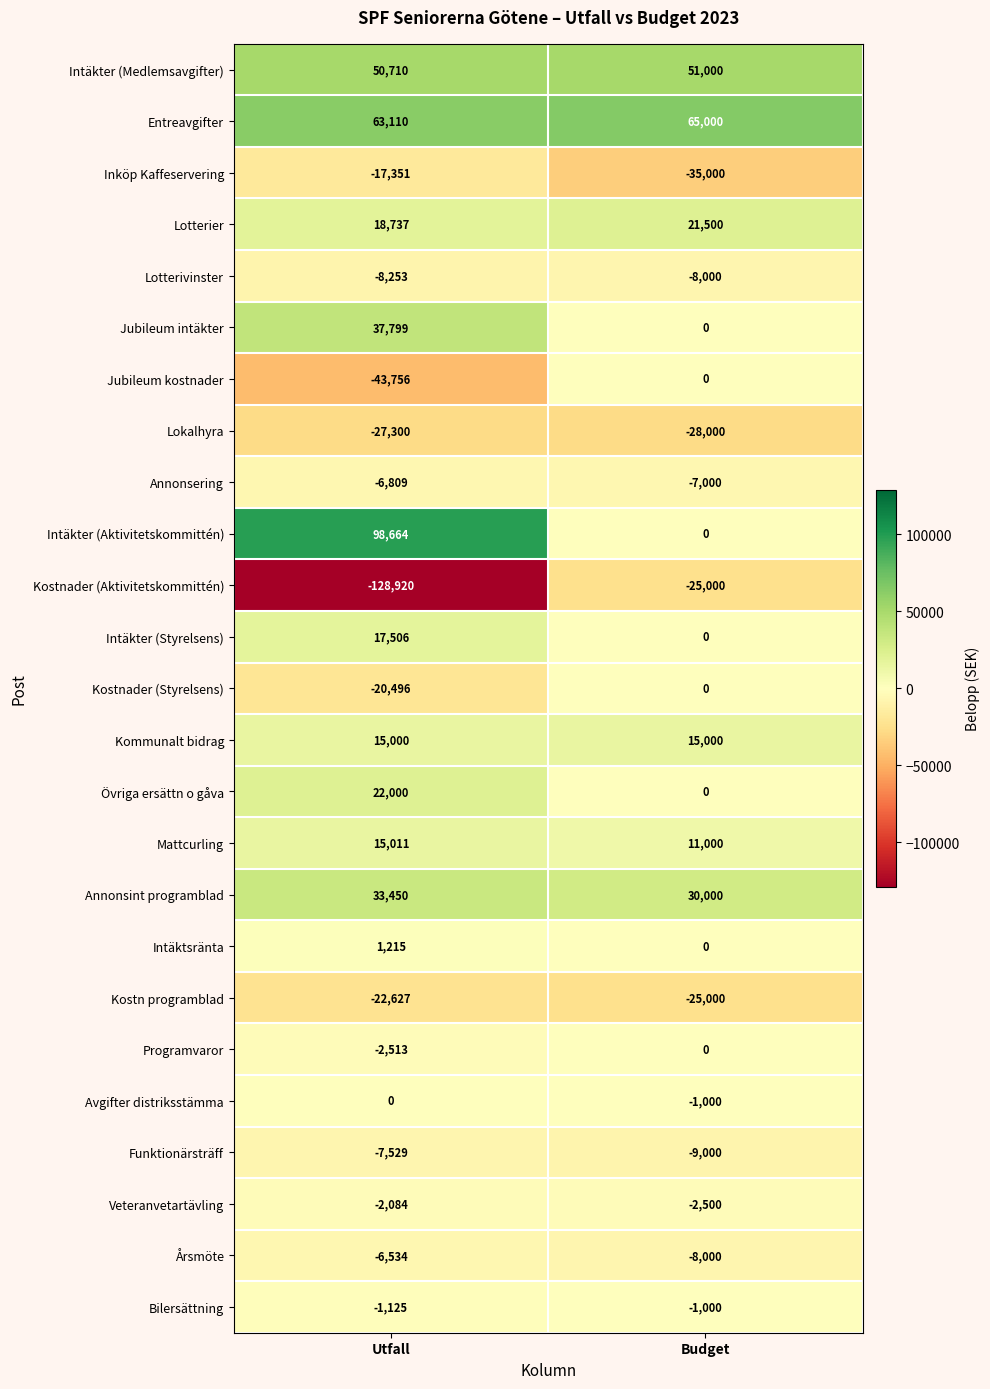

Where is Inköp Kaffeservering nearest to the value -26175?

Utfall